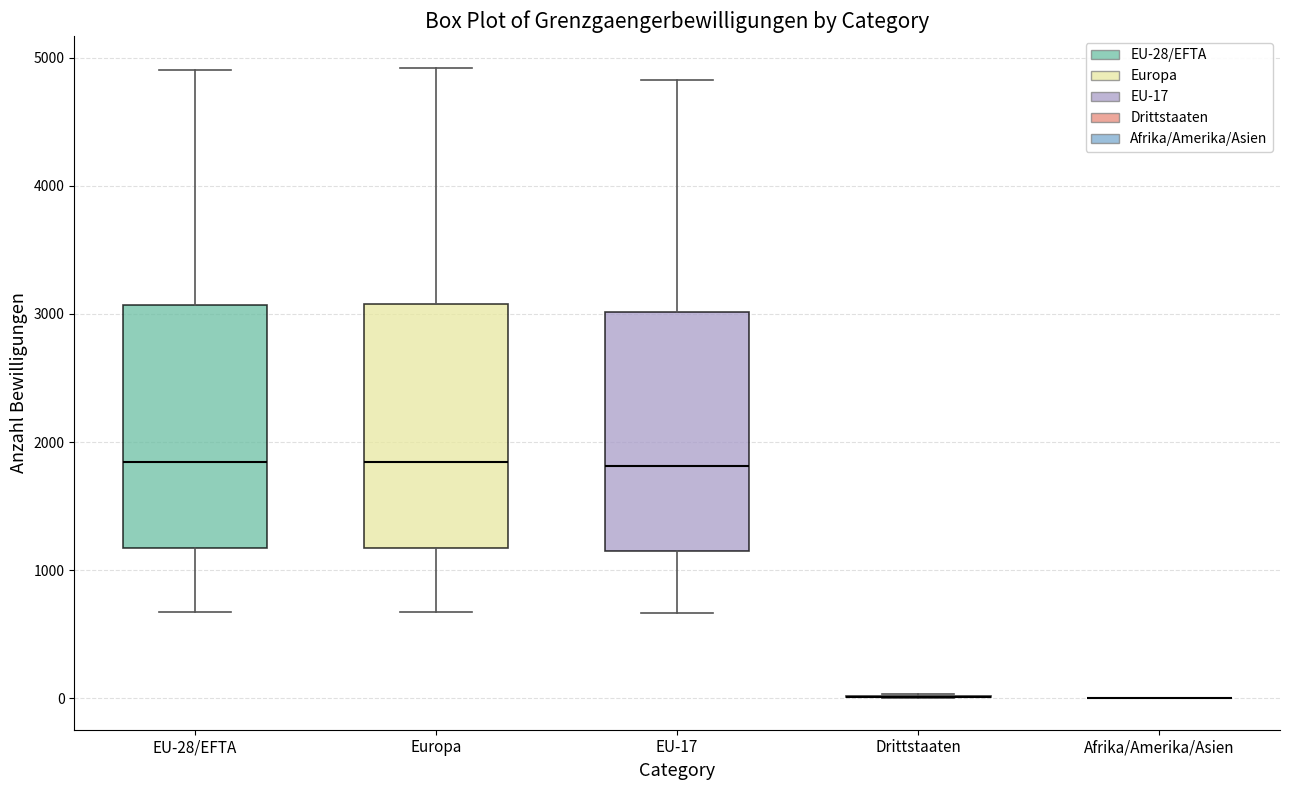

Reading left to right, transcribe this box plot: for each box, give where its median line is, the range the box spans, and where its two whiskers end, as read against the y-axis. The values are not printed on the chart, so give them approximately, as read against the axis.

EU-28/EFTA: median 1800, box 1200 to 3100, whiskers 700 to 4900
Europa: median 1800, box 1200 to 3100, whiskers 700 to 4900
EU-17: median 1800, box 1100 to 3000, whiskers 700 to 4800
Drittstaaten: box collapsed to a line at 0, whiskers 0 to 0
Afrika/Amerika/Asien: box collapsed to a line at 0, whiskers 0 to 0